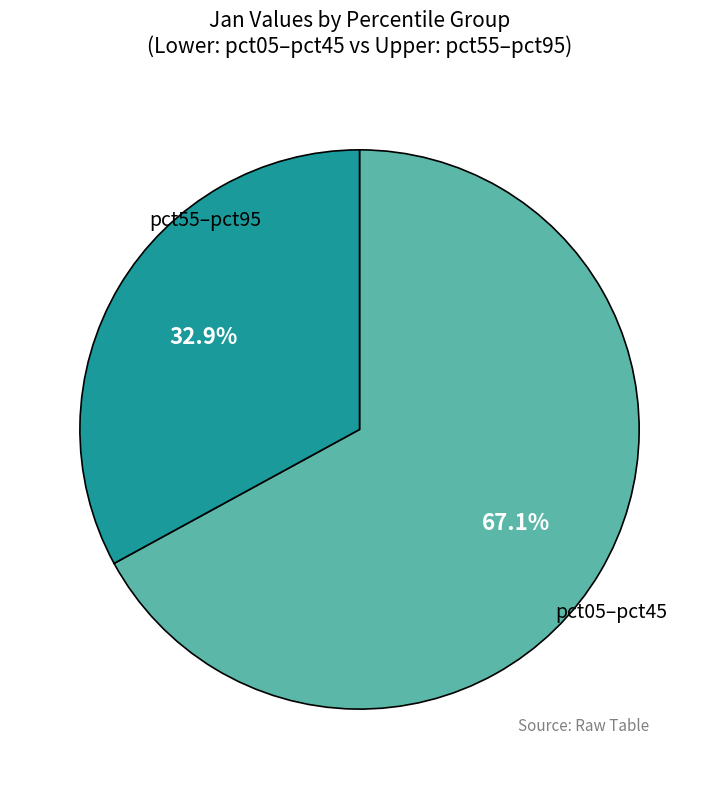

Is there a majority slice in this chart?

Yes